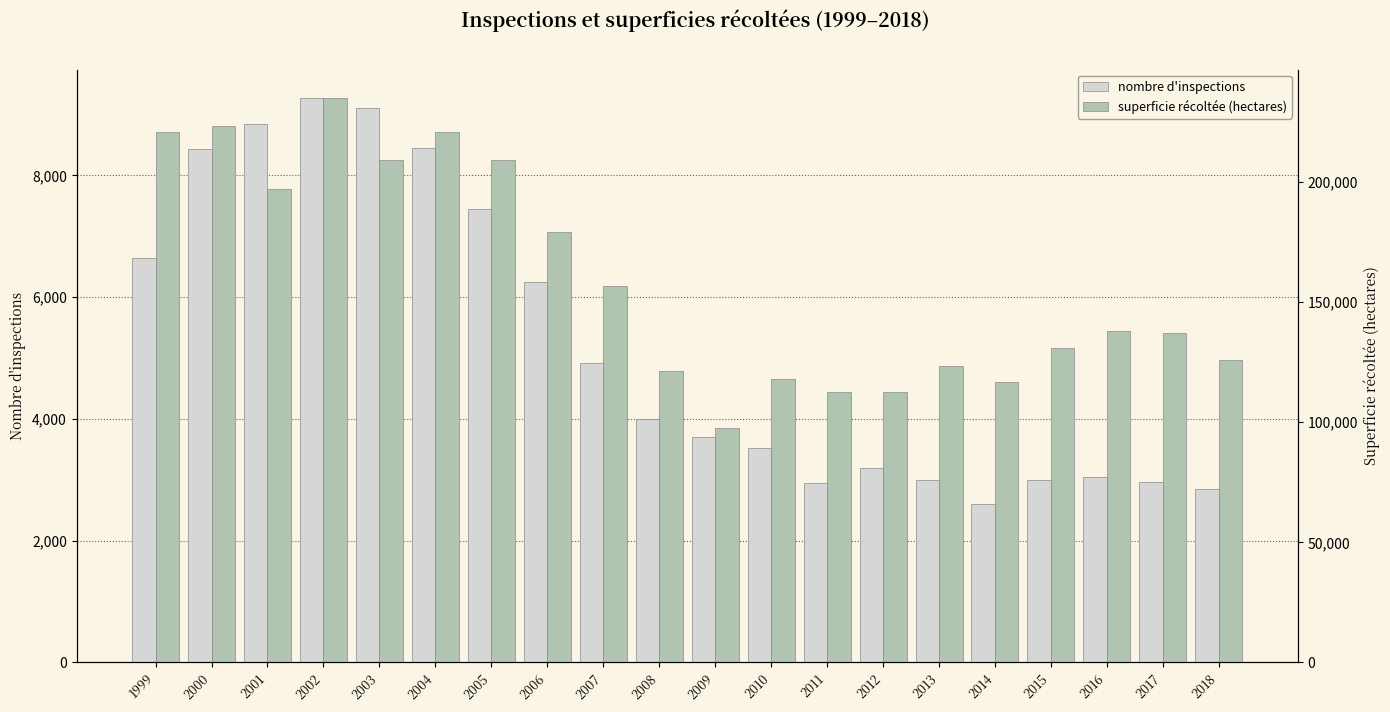

What is the difference between the highest and lowest values at 2009?

94001